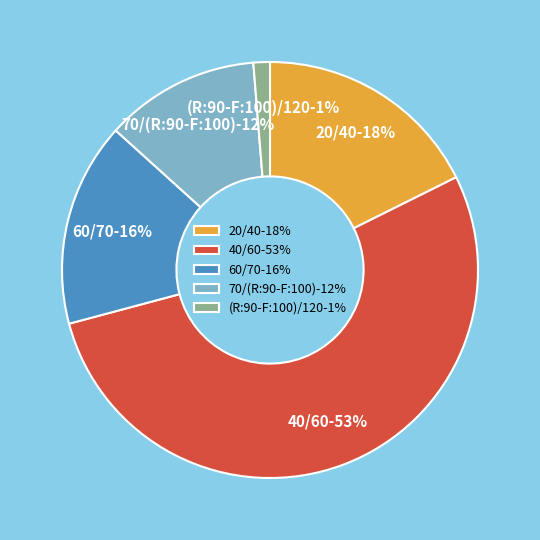

Is there any slice that represents more than half of the pie?

Yes